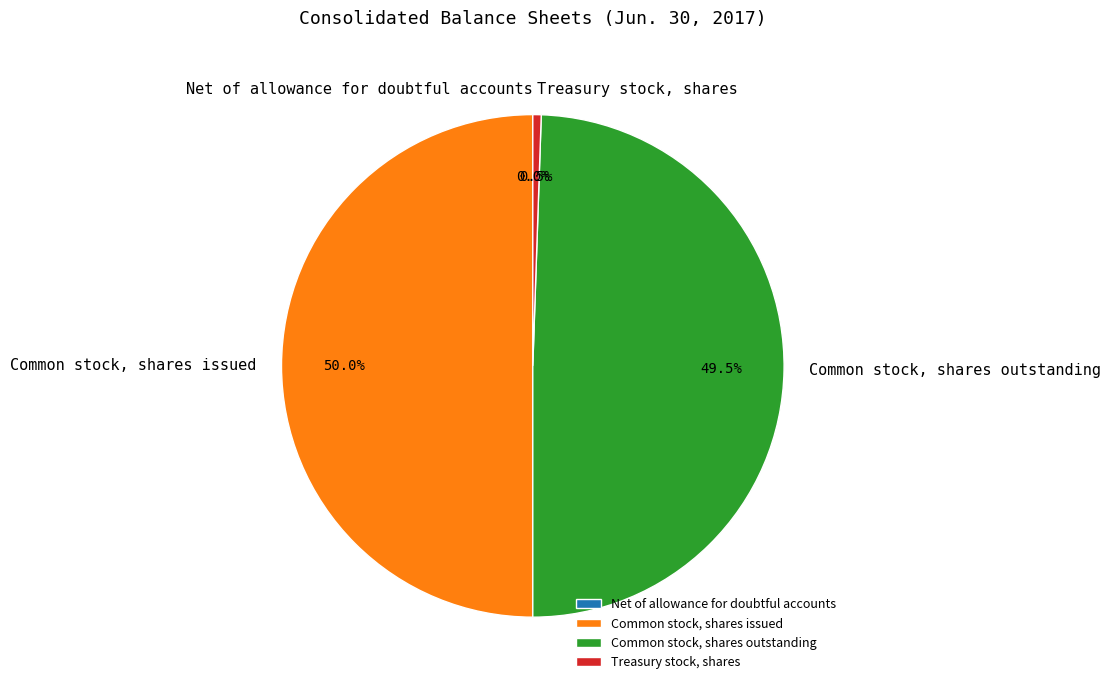

What is the largest slice in the pie chart?

Common stock, shares issued